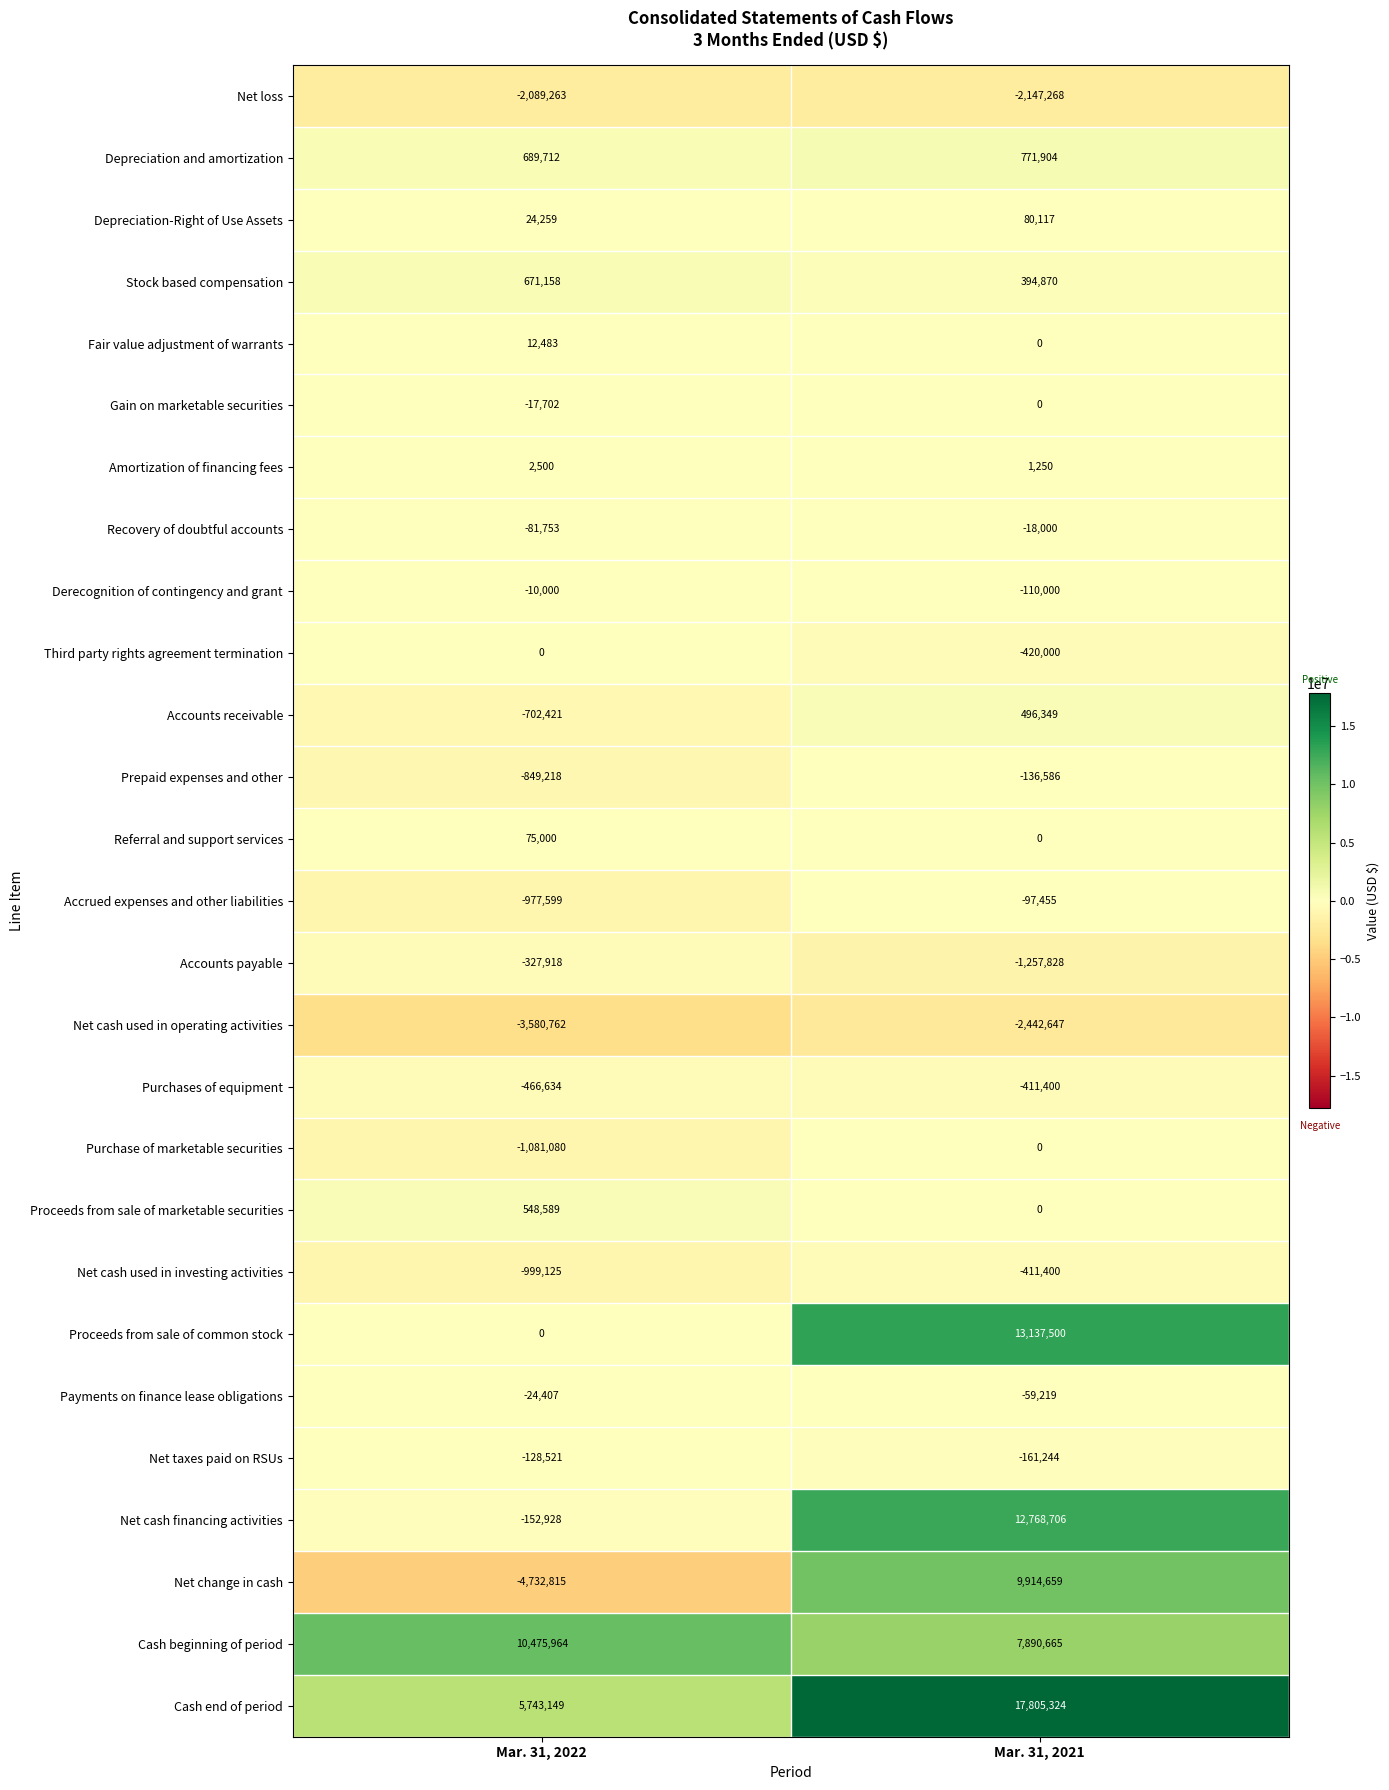

What value does the Accrued expenses and other liabilities series have at Mar. 31, 2022?

-977599